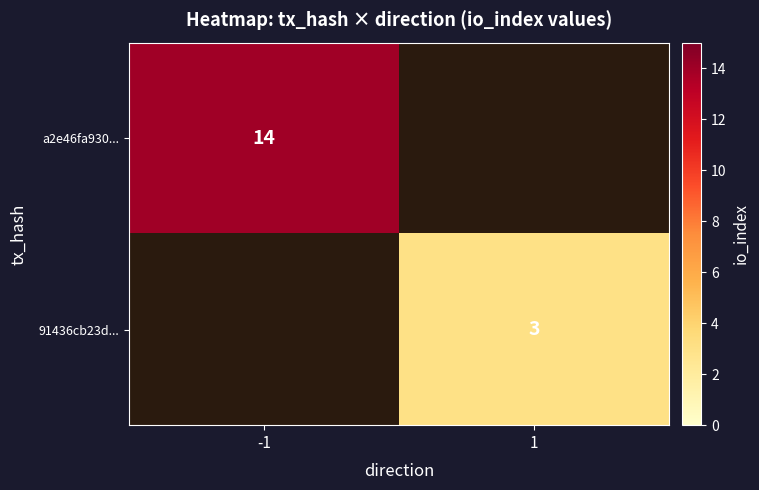

Which category has the highest value in the 91436cb23d... series?

-1